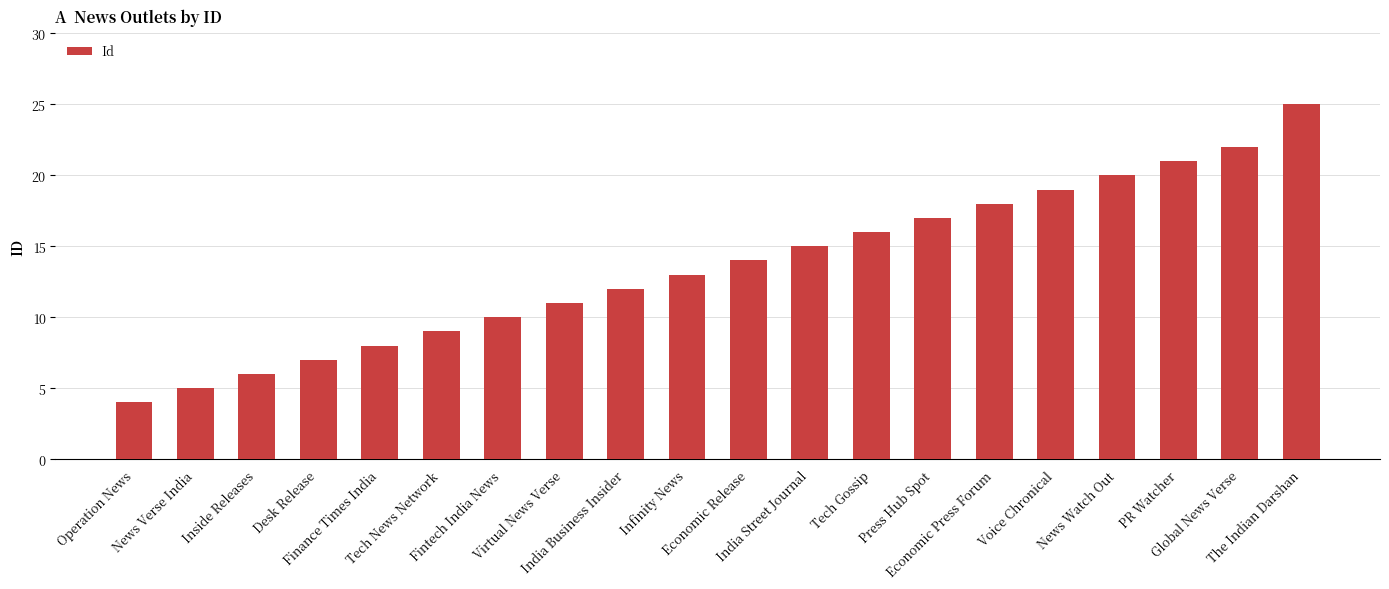

How many bars are there in total?

20